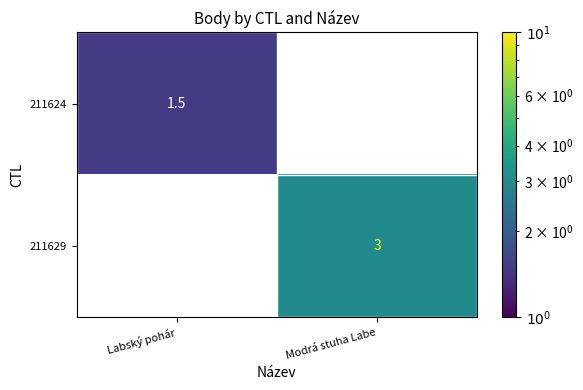

The value of 211629 at Modrá stuha Labe is 3.0. True or false?

True